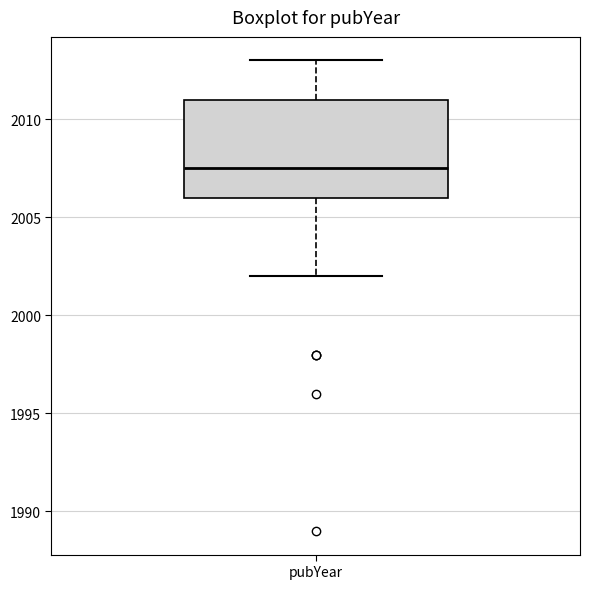

Transcribe this box plot: give where the median line is, the range the box spans, and where the two whiskers end, as read against the y-axis. The values are not printed on the chart, so give them approximately, as read against the axis.

median 2007.5, box 2006.0 to 2011.0, whiskers 2002.0 to 2013.0